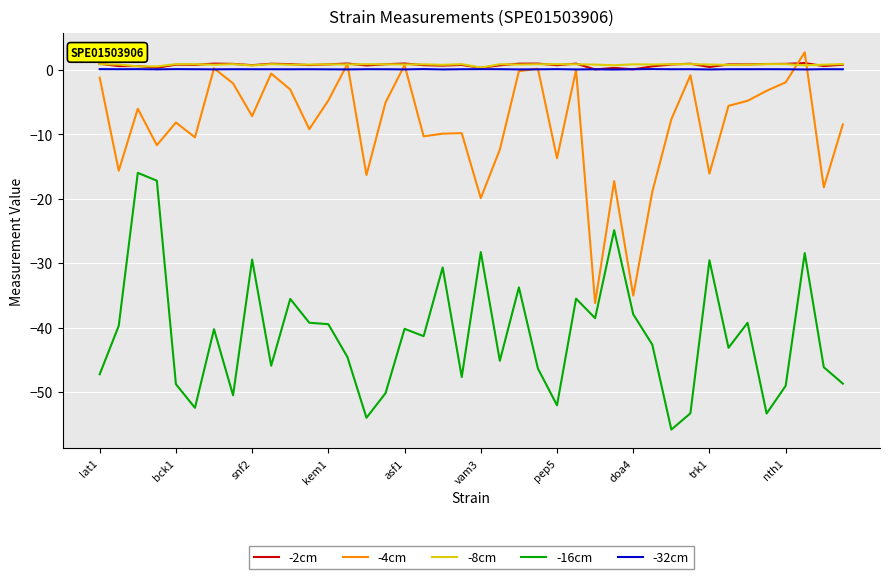

True or false: -16cm and -2cm intersect in this chart.

False